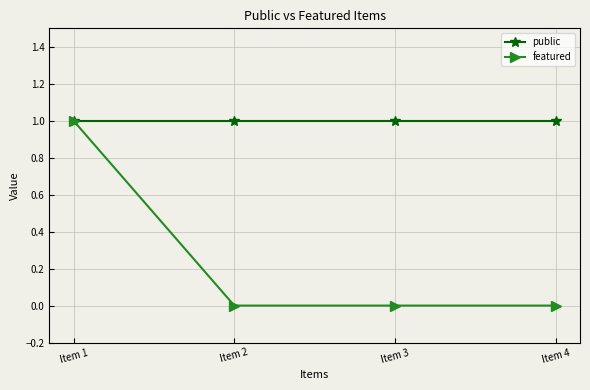

What is the minimum value for public?

1